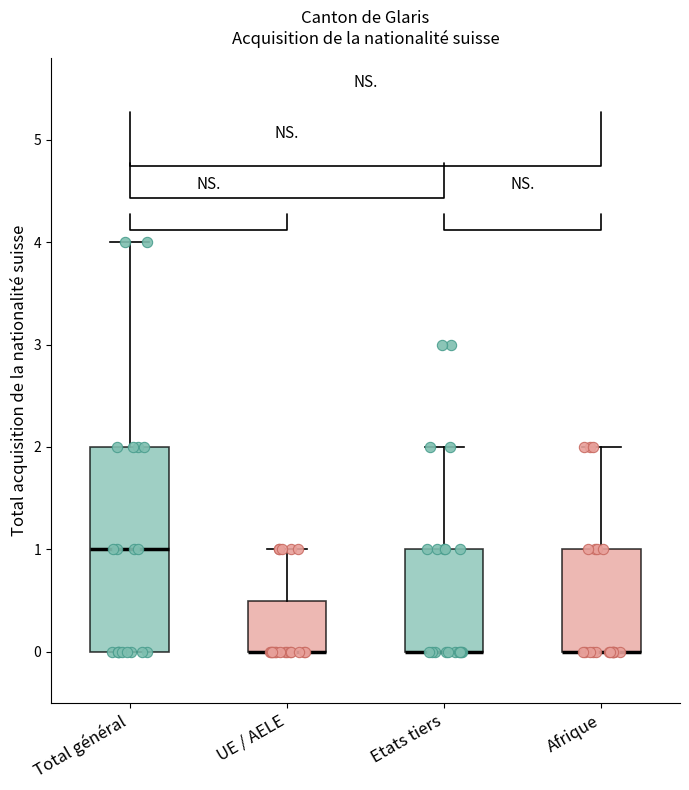

Which box is the tallest, from its lower edge to its upper edge?

Total général